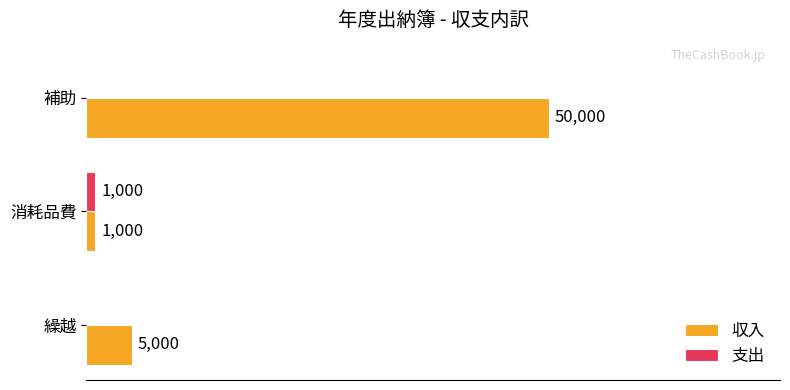

Which category has the highest value across all series?

補助